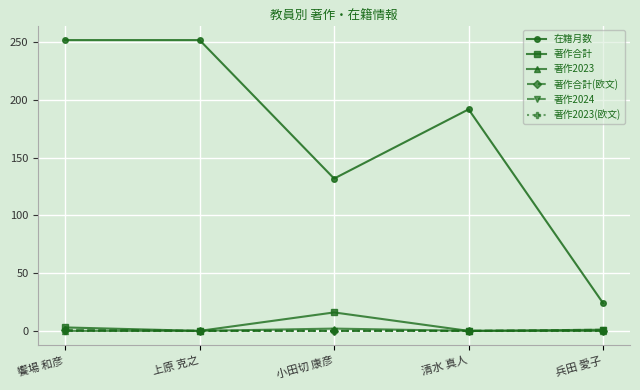

True or false: 著作2023 has a value of 0 at 清水 真人.

True